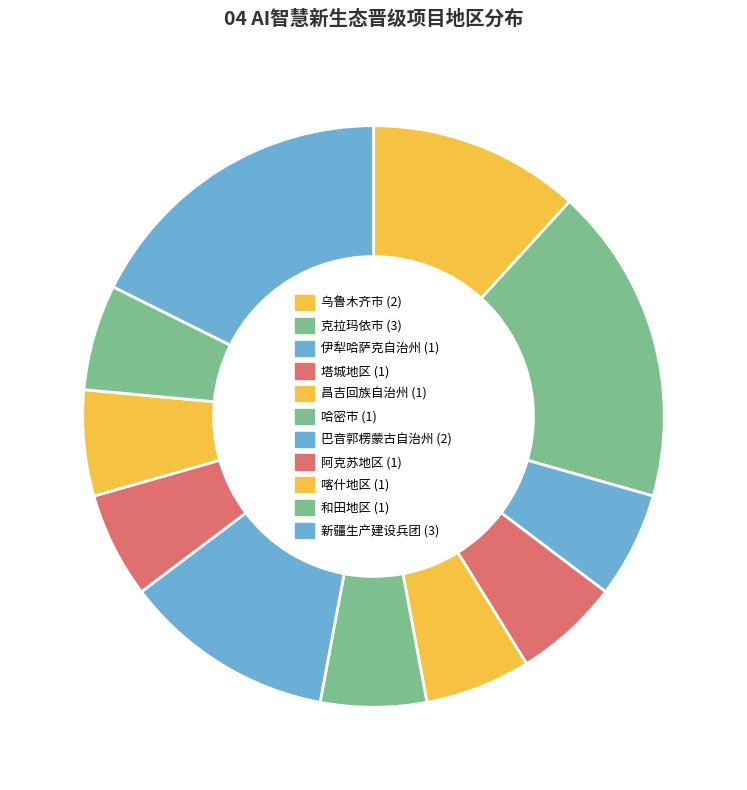

Count the number of slices in the pie.

11